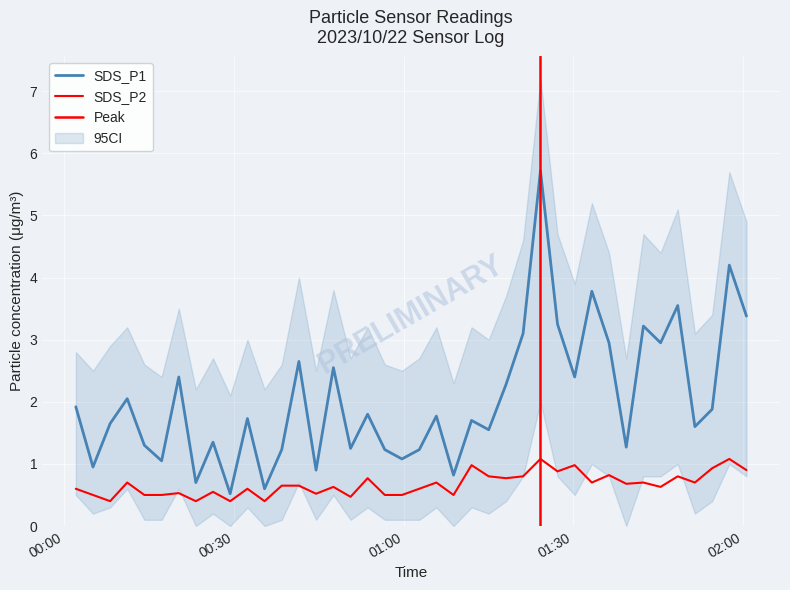

List the series in order of their overall mean, highest first.

SDS_P1, SDS_P2